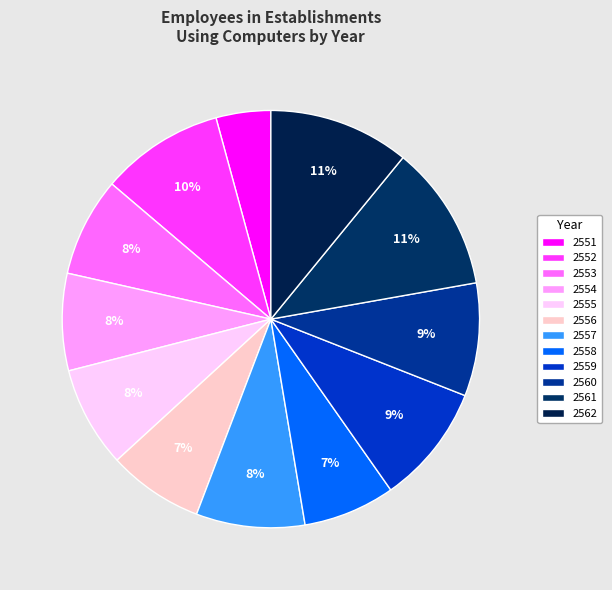

What is the change in value from 2556 to 2562?

+980454